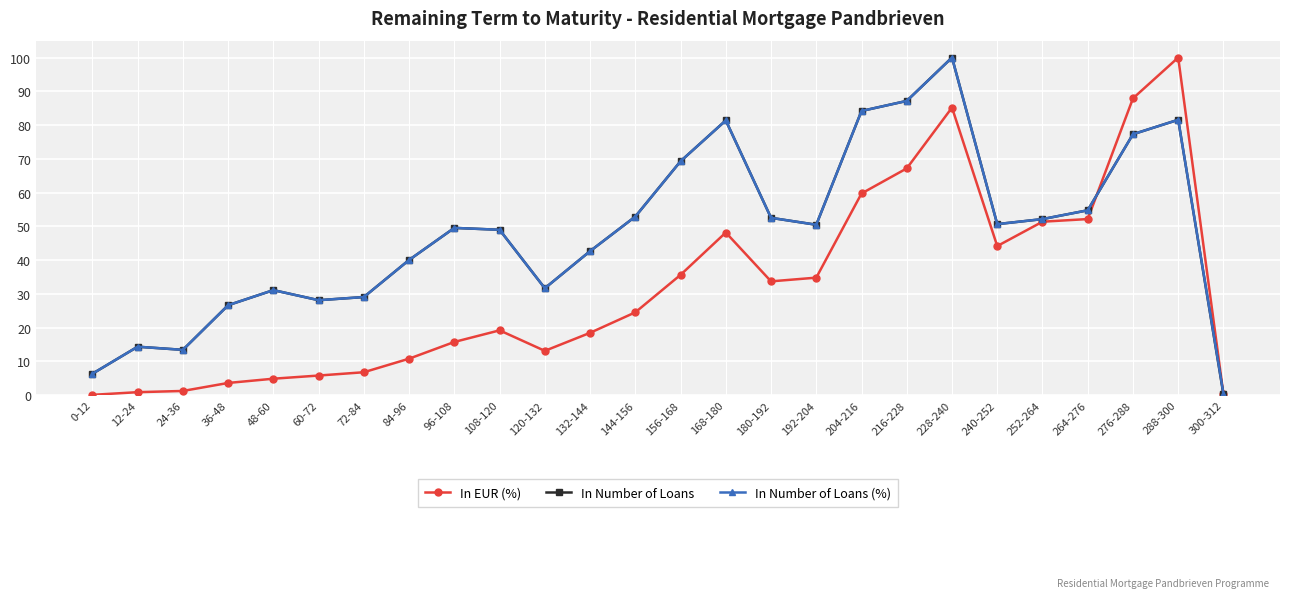

The In Number of Loans series shows 10.3 at 132-144. True or false?

False